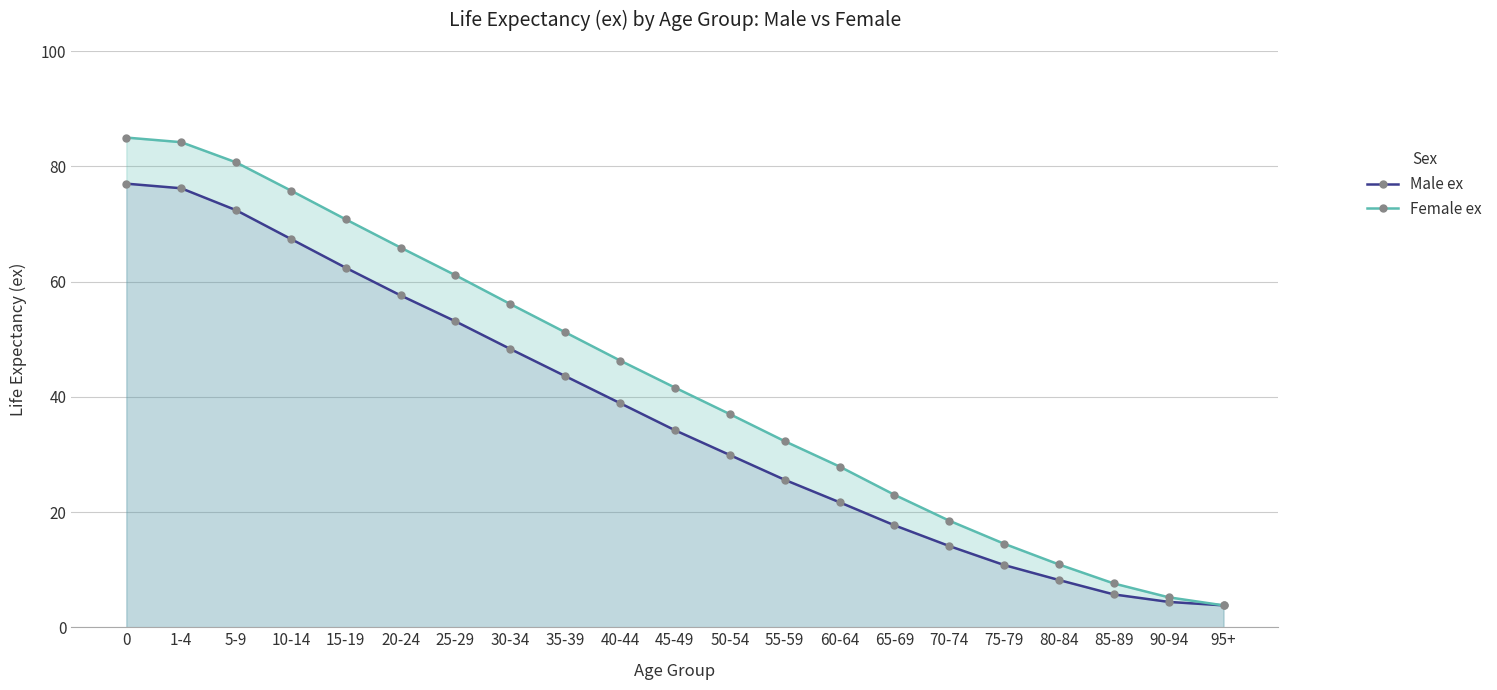

What is the smallest value displayed?

3.8